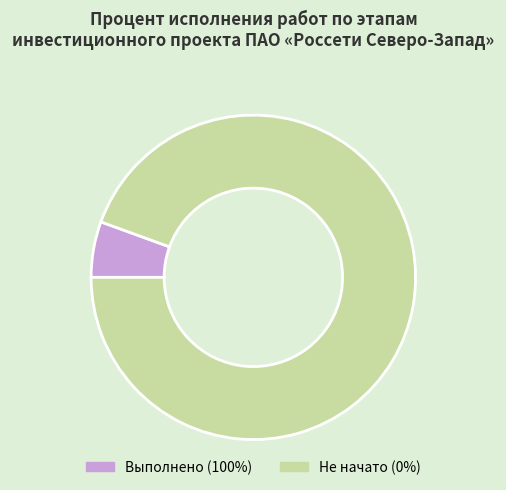

How many segments does this pie chart have?

2